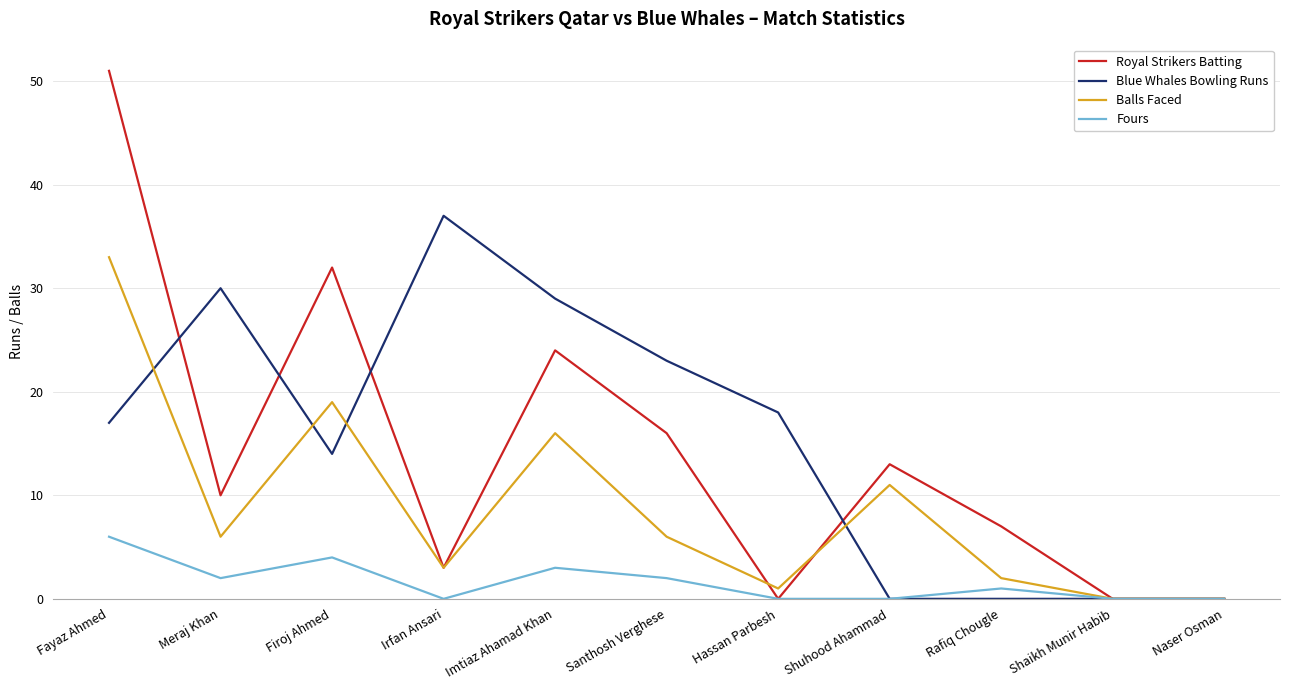

True or false: Blue Whales Bowling Runs has a value of 12 at Irfan Ansari.

False